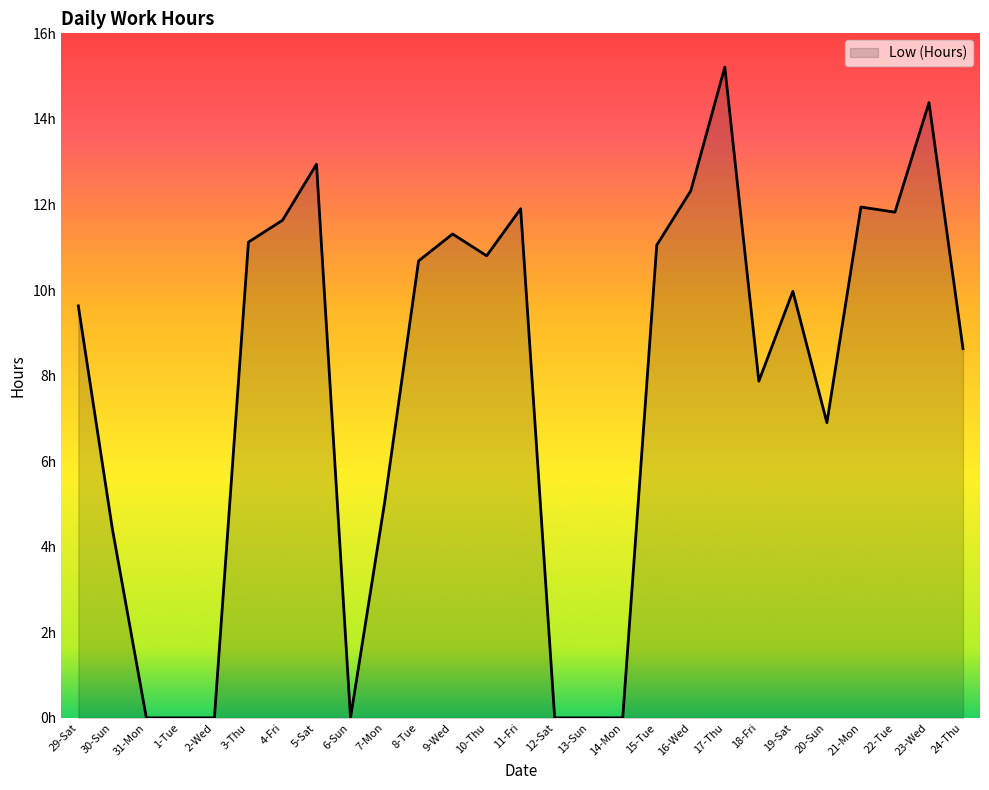

True or false: there are more than 1 points higher than both neighbors.

True